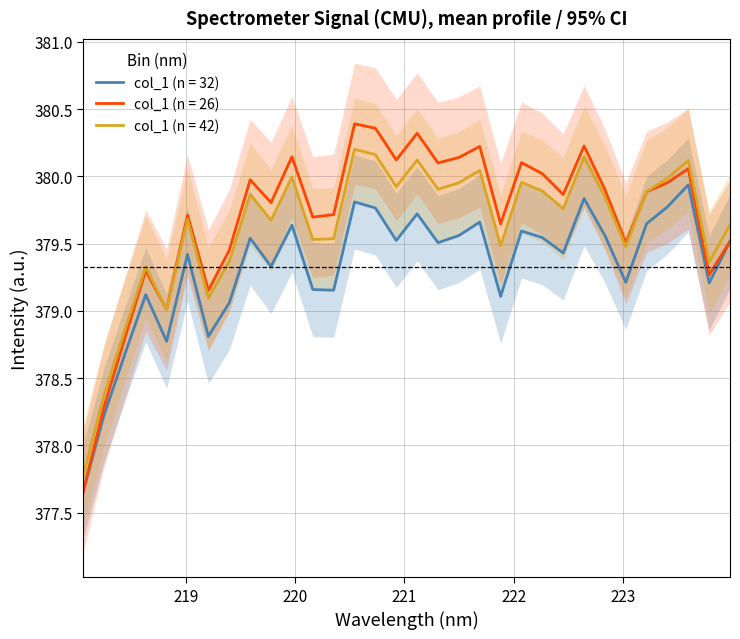

What is the minimum value for col_1 (n = 42)?

377.8